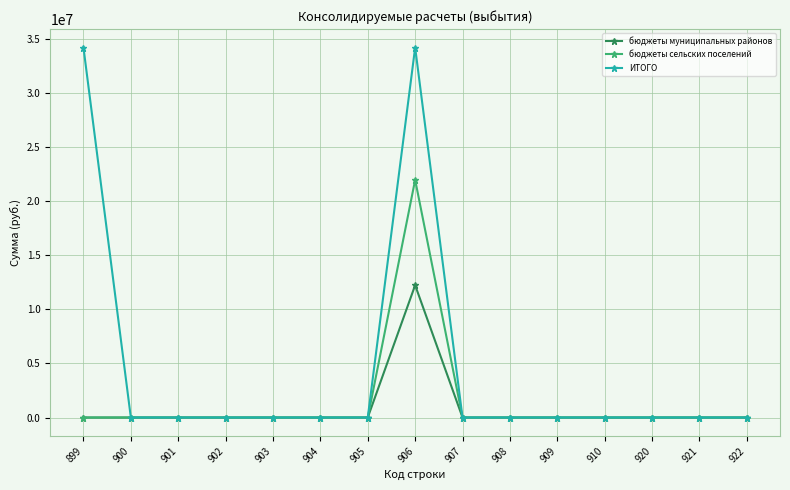

The value of ИТОГО at 909 is 0.0. True or false?

True